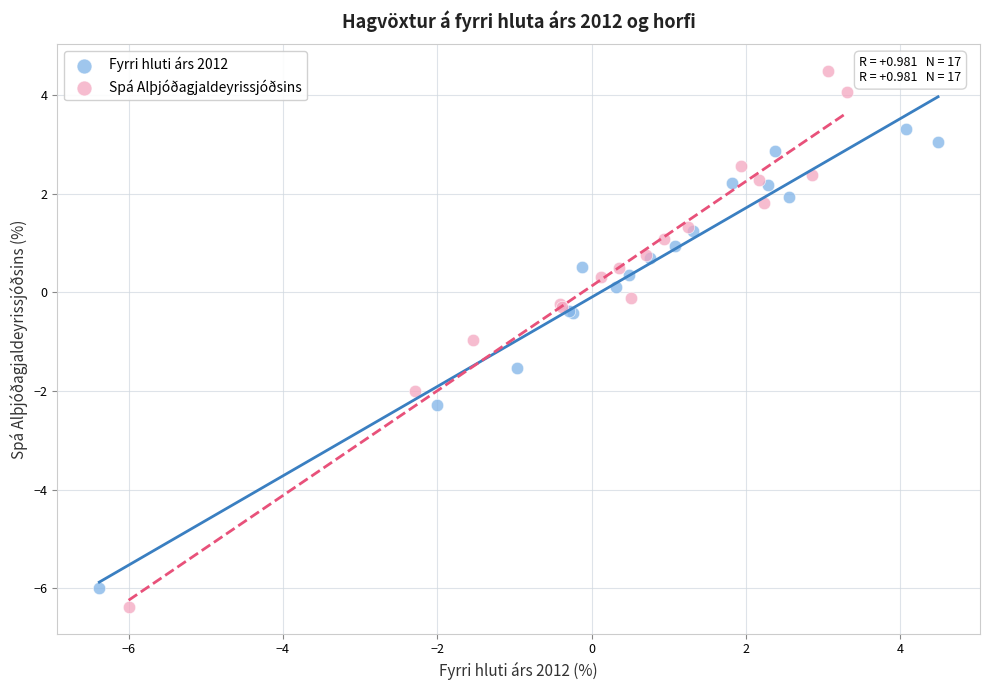

Which series has the widest spread of Y values?

Spá Alþjóðagjaldeyrissjóðsins